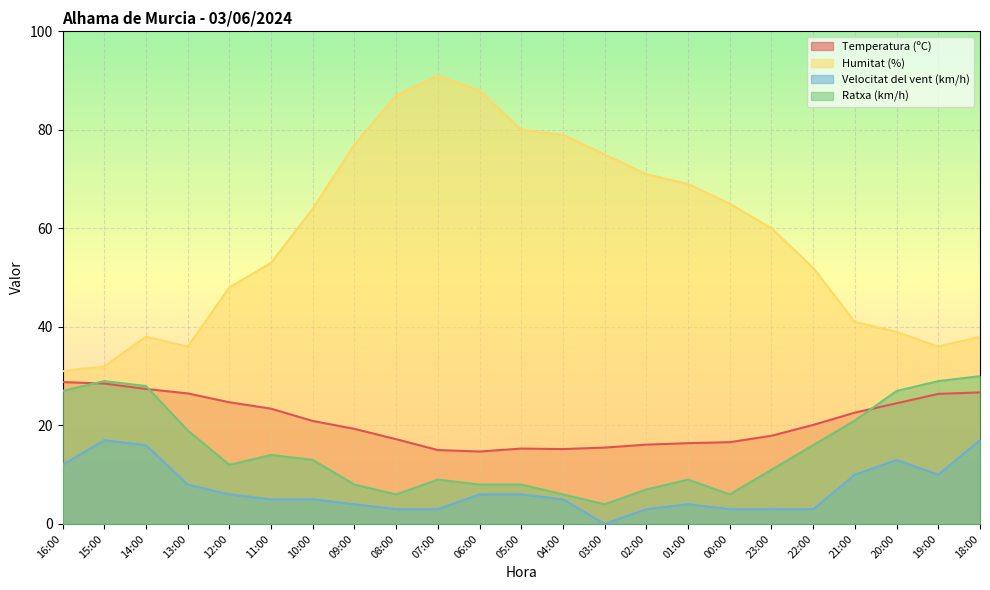

The value of Humitat (%) at 06:00 is 88.0. True or false?

True